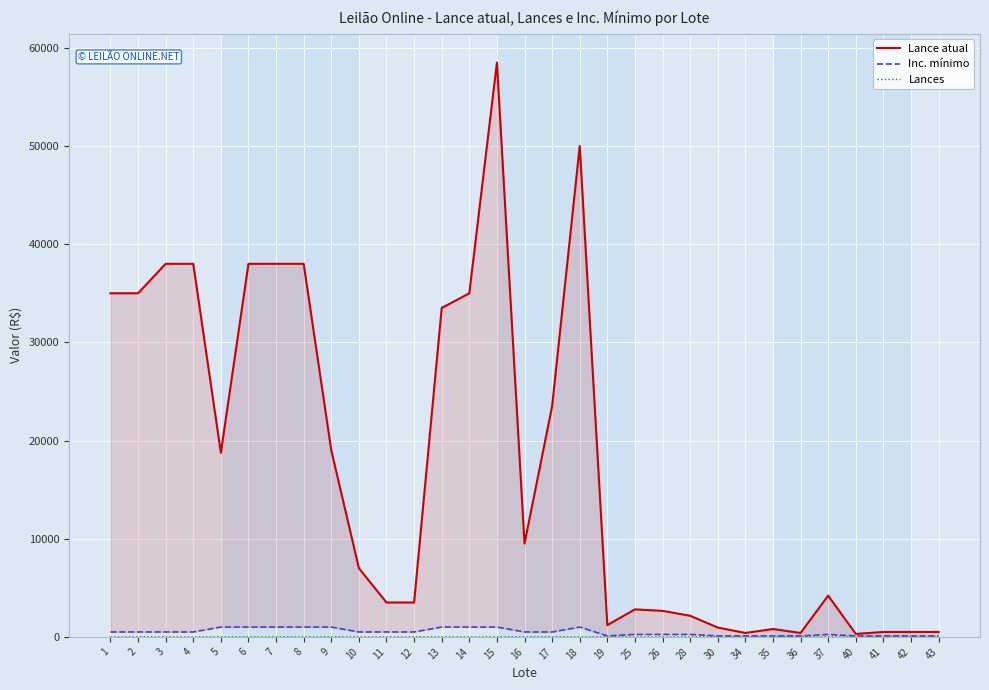

Where is the first local minimum for Lance atual?

5